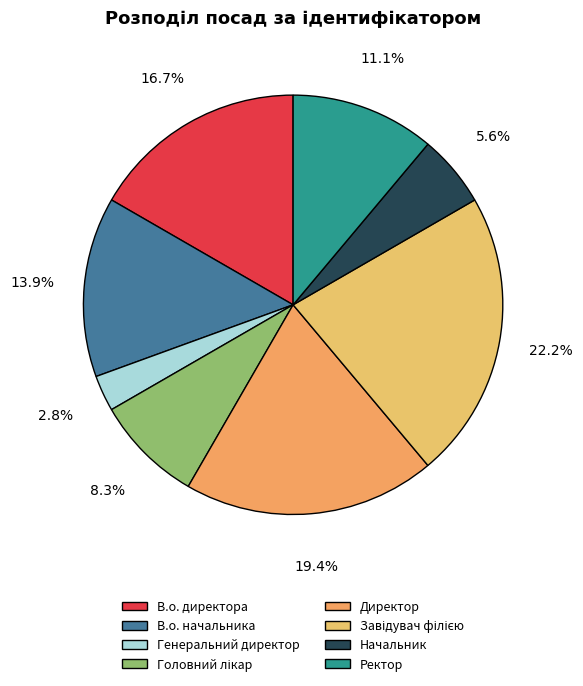

Count the number of slices in the pie.

8